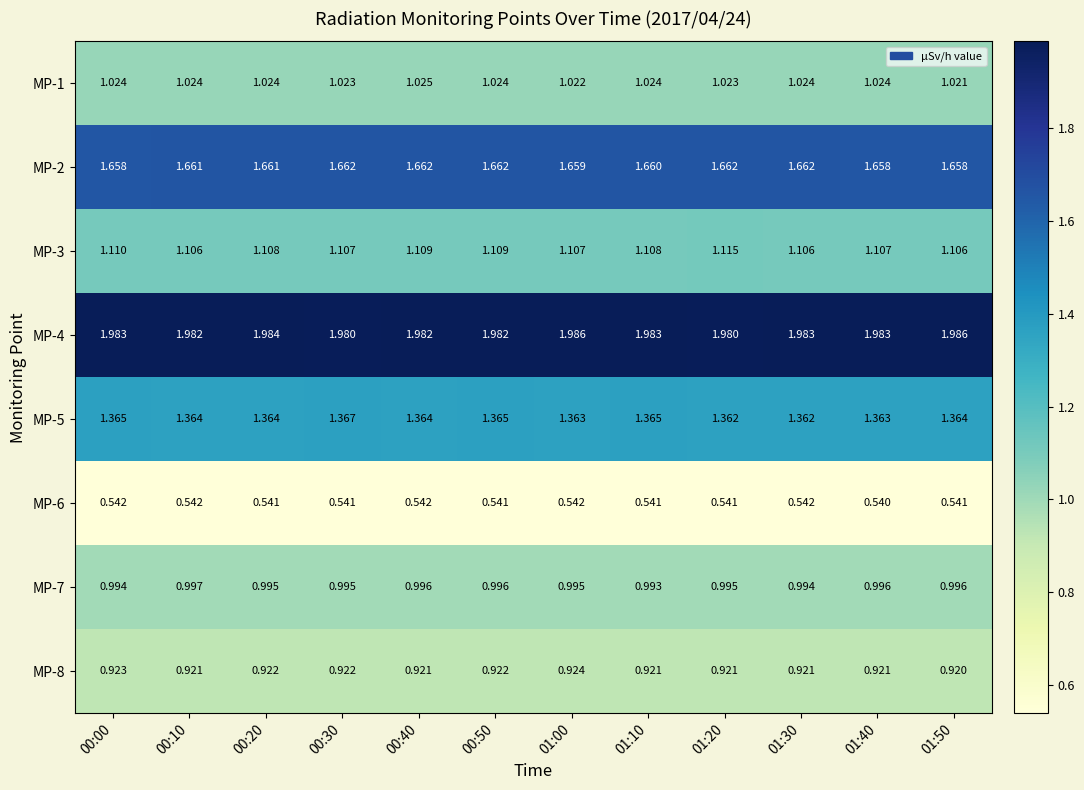

Which series has the widest spread of values?

MP-3